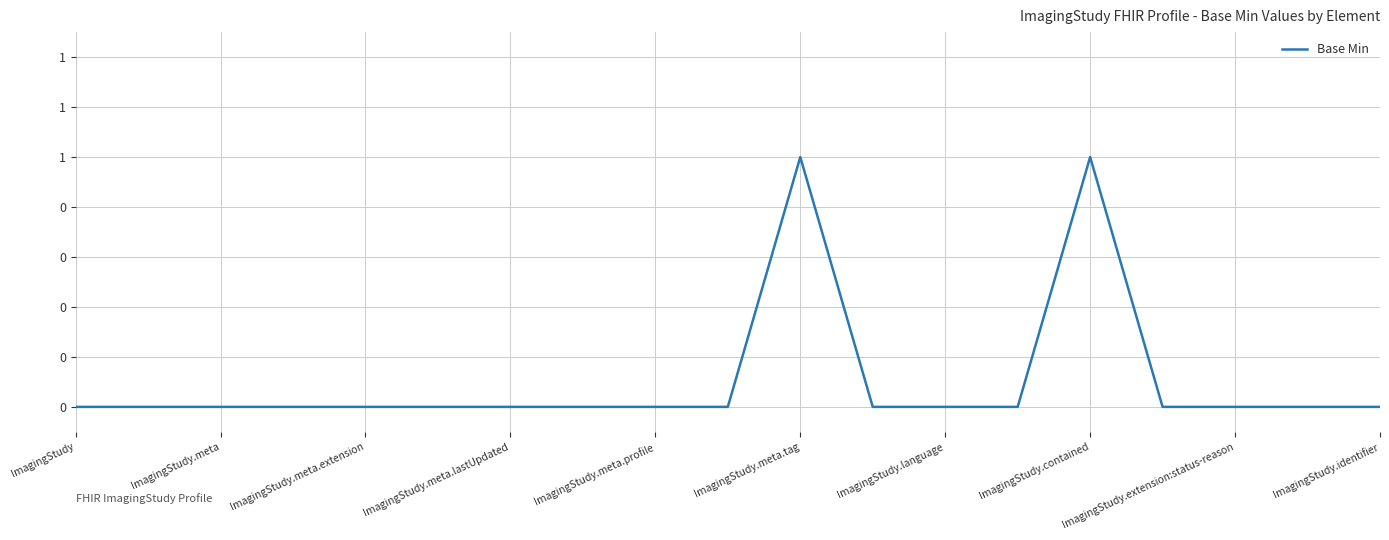

How many points are higher than both their immediate neighbors (excluding endpoints)?

2